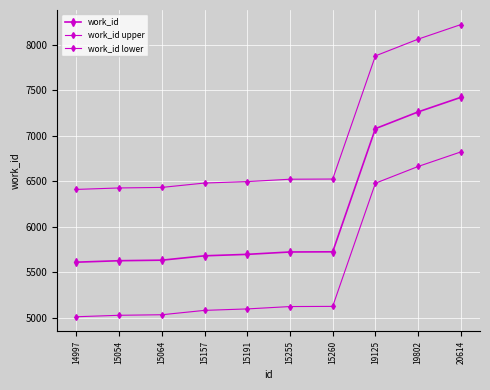

True or false: work_id lower has more than 1 points higher than both neighbors.

False